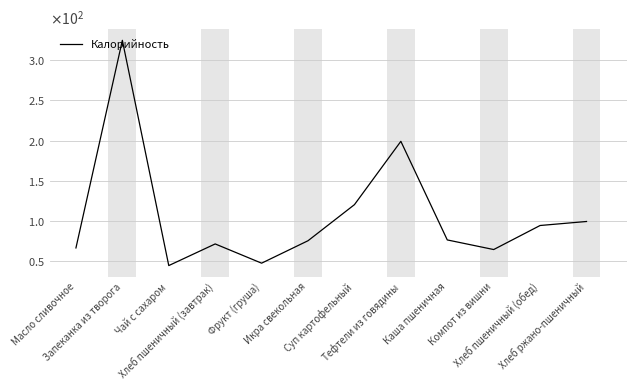

Does the chart have visible grid lines?

Yes